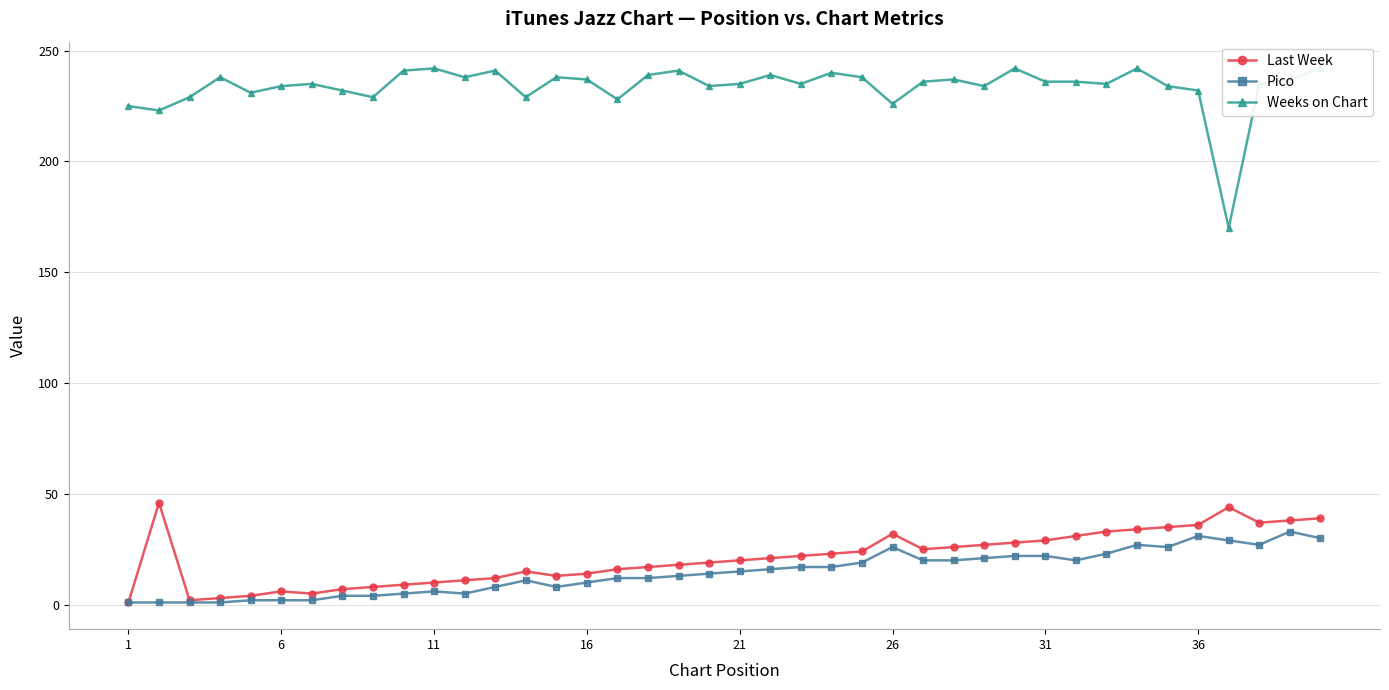

True or false: Pico has more than 2 points higher than both neighbors.

True